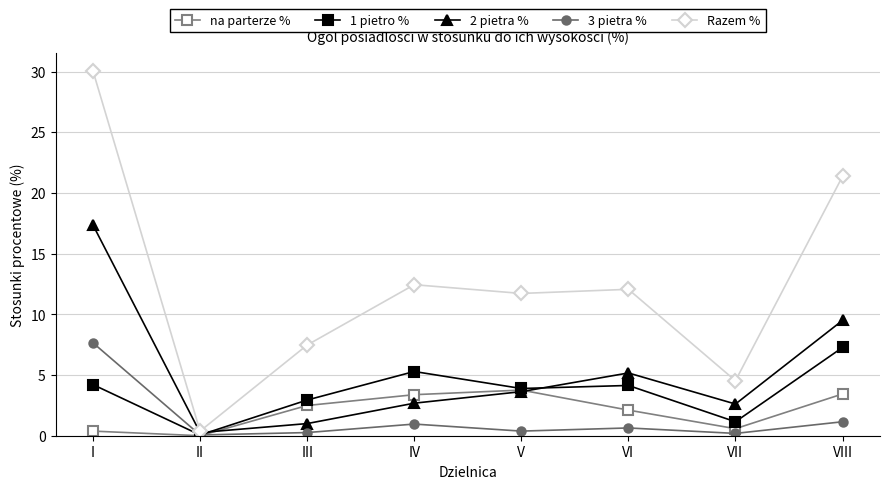

What is the value of the 2 pietra % point at the 7th from the left?

2.6